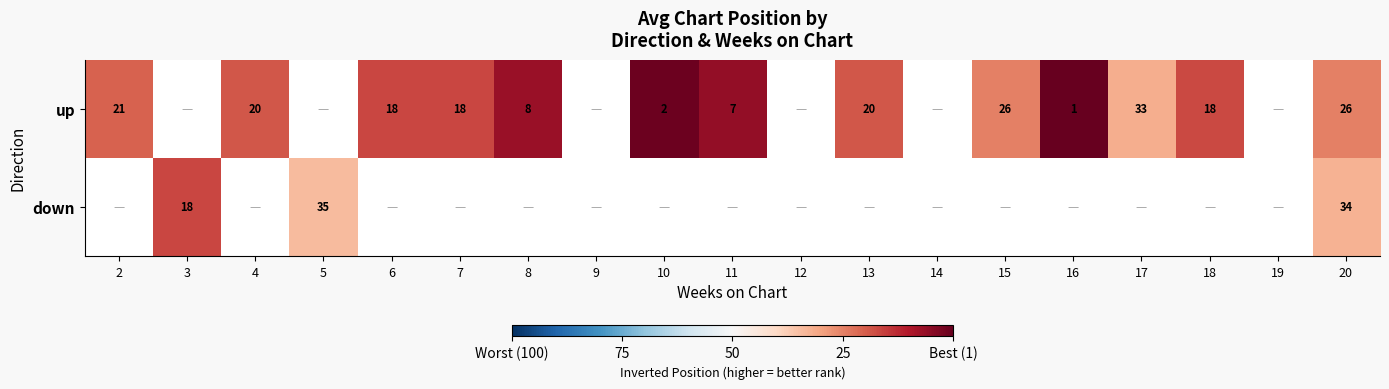

Is the value of up at 8 greater than the value of down at 3?

No